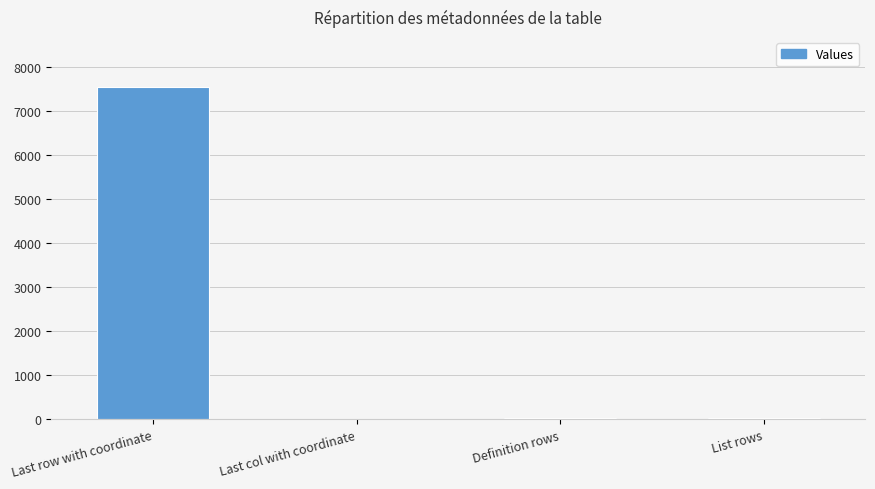

At which label is the value closest to 3777?

Definition rows